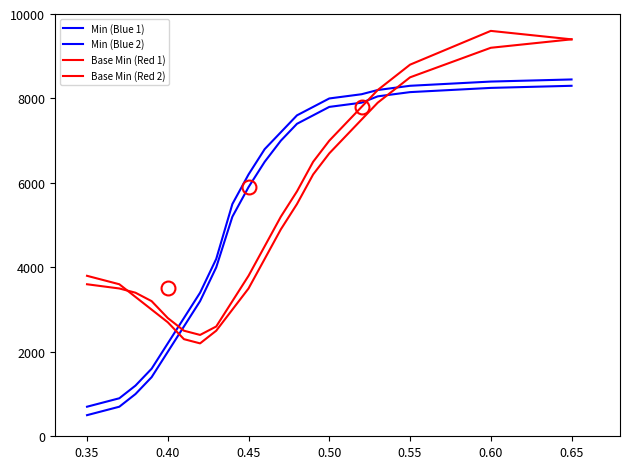

How many lines are shown in the chart?

4